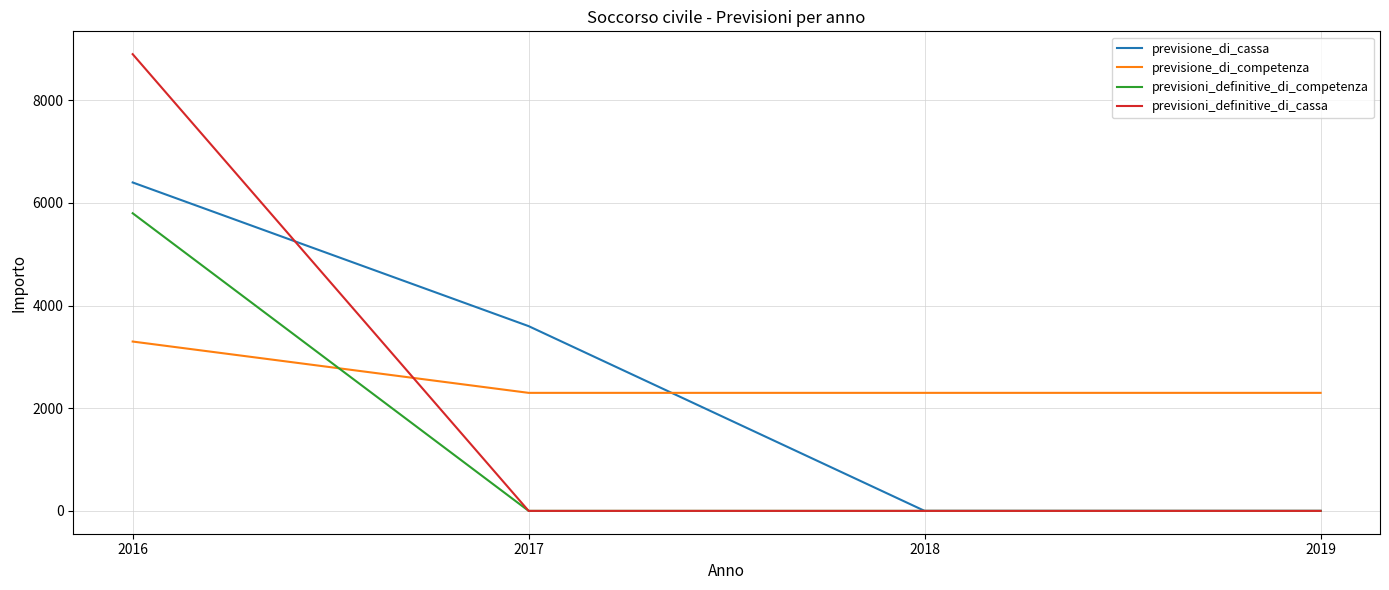

List the series in order of their peak value, lowest first.

previsione_di_competenza, previsioni_definitive_di_competenza, previsione_di_cassa, previsioni_definitive_di_cassa